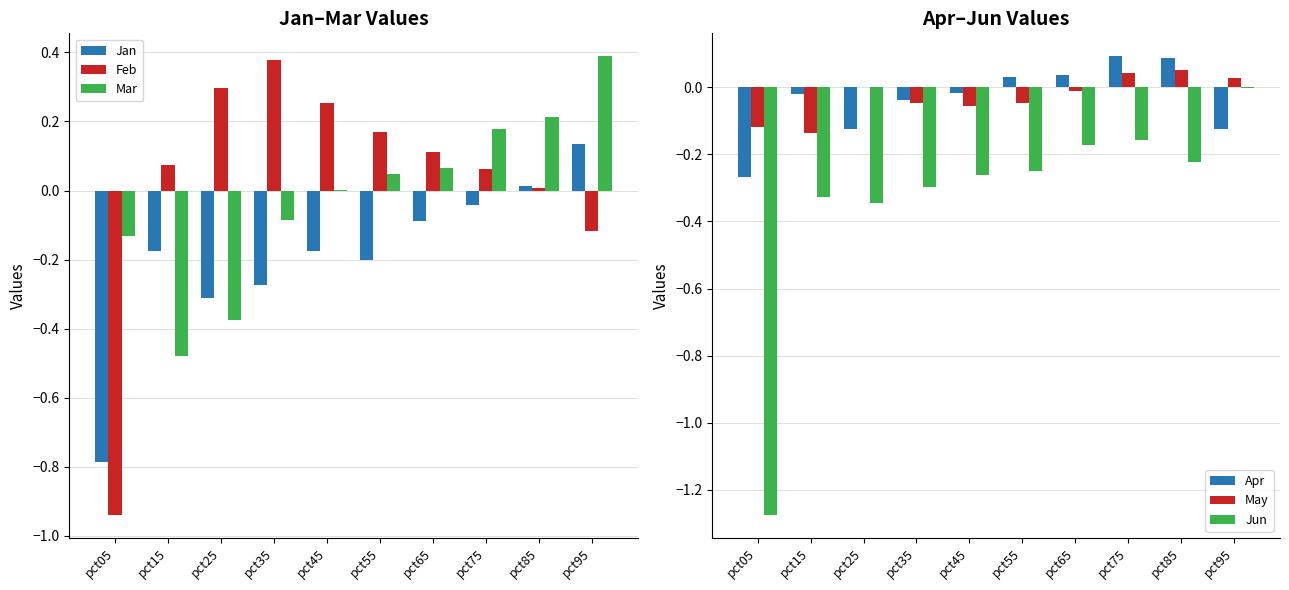

Which series has the largest total across all categories?

Feb